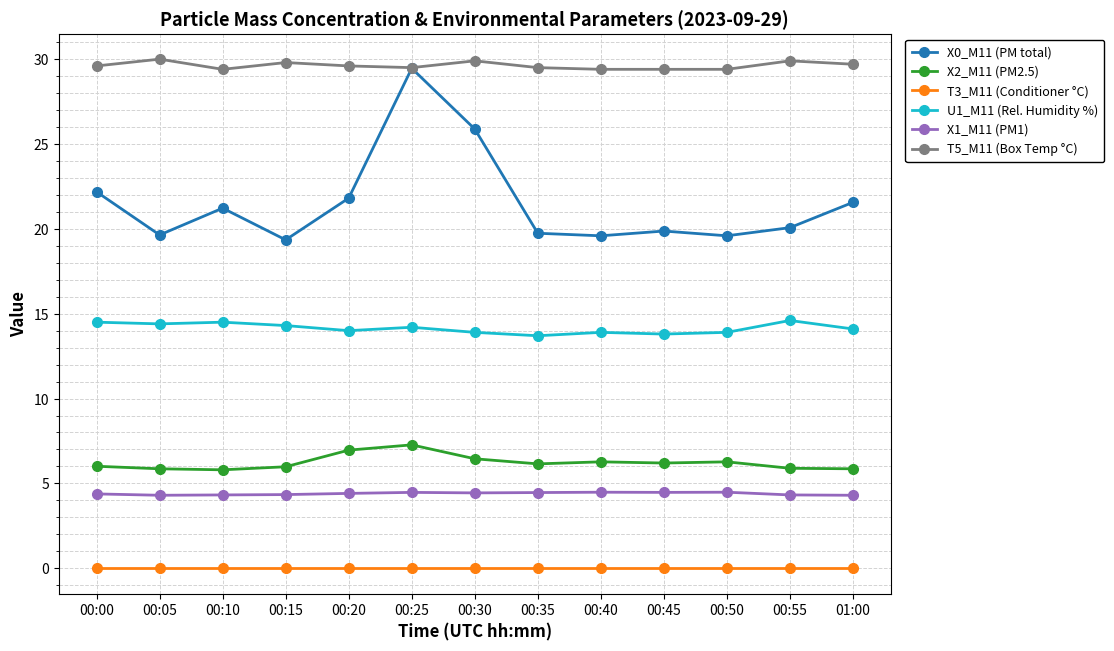

True or false: X1_M11 (PM1) and T3_M11 (Conditioner °C) intersect in this chart.

False